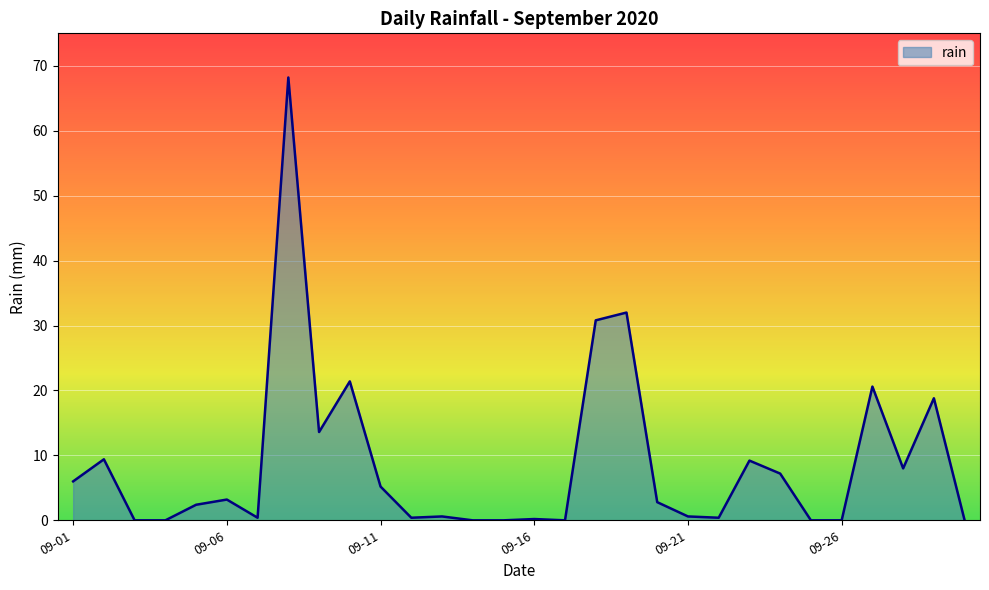

What is the maximum value shown in the chart?

68.2